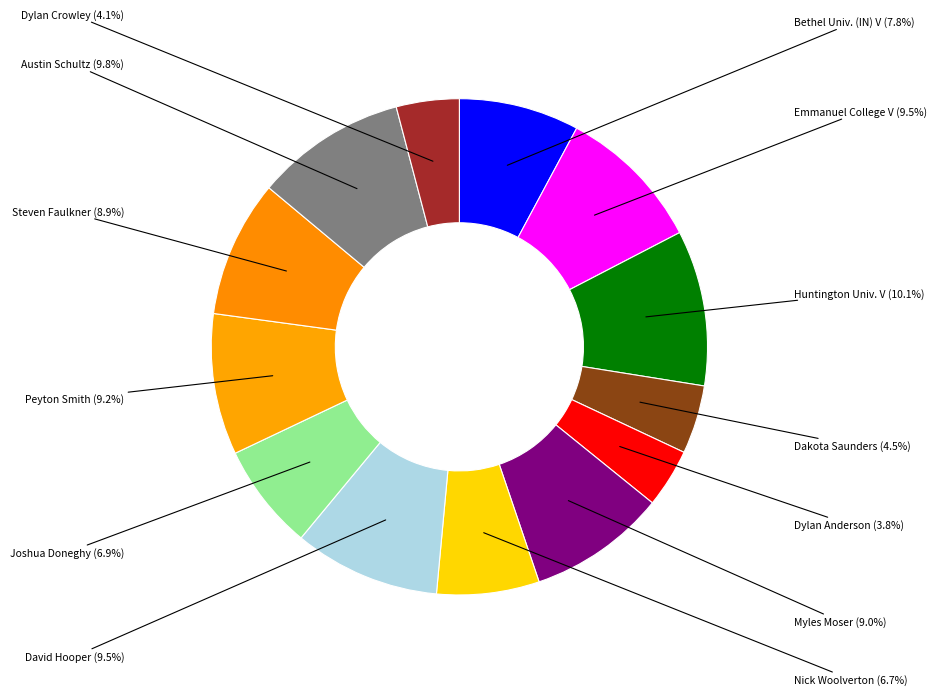

How many slices are in this pie chart?

13